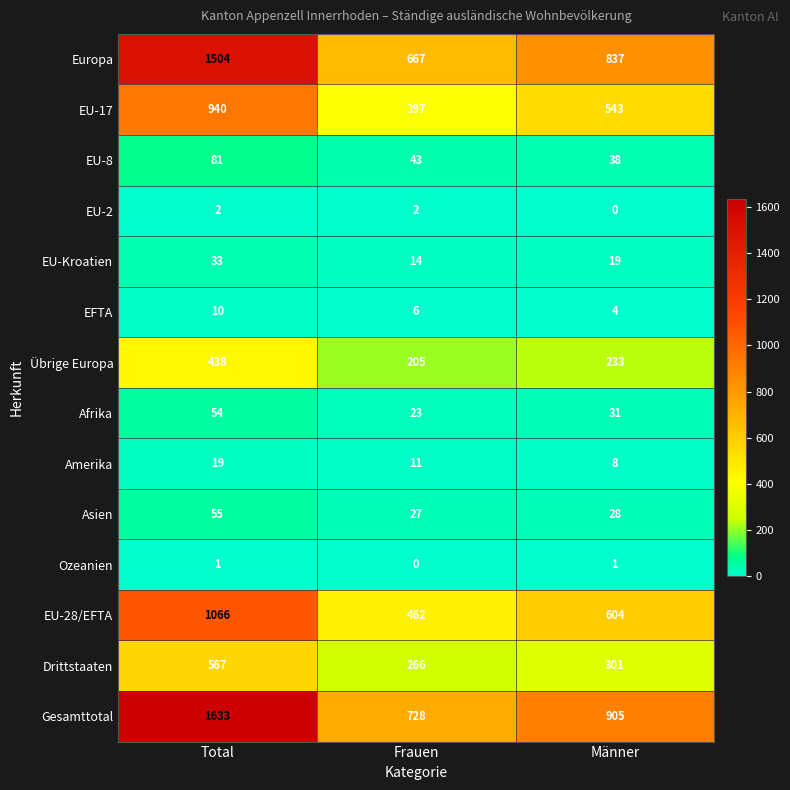

Which series changed the most between Total and Frauen?

Gesamttotal